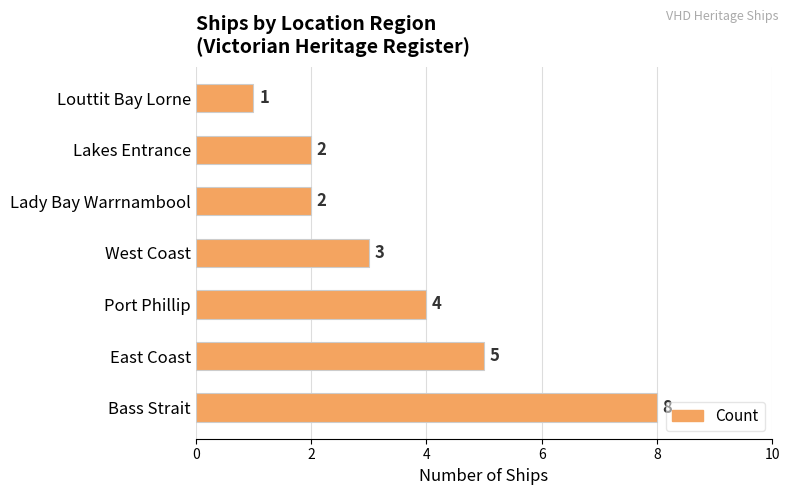

Count the values in the range 2 to 5.

5